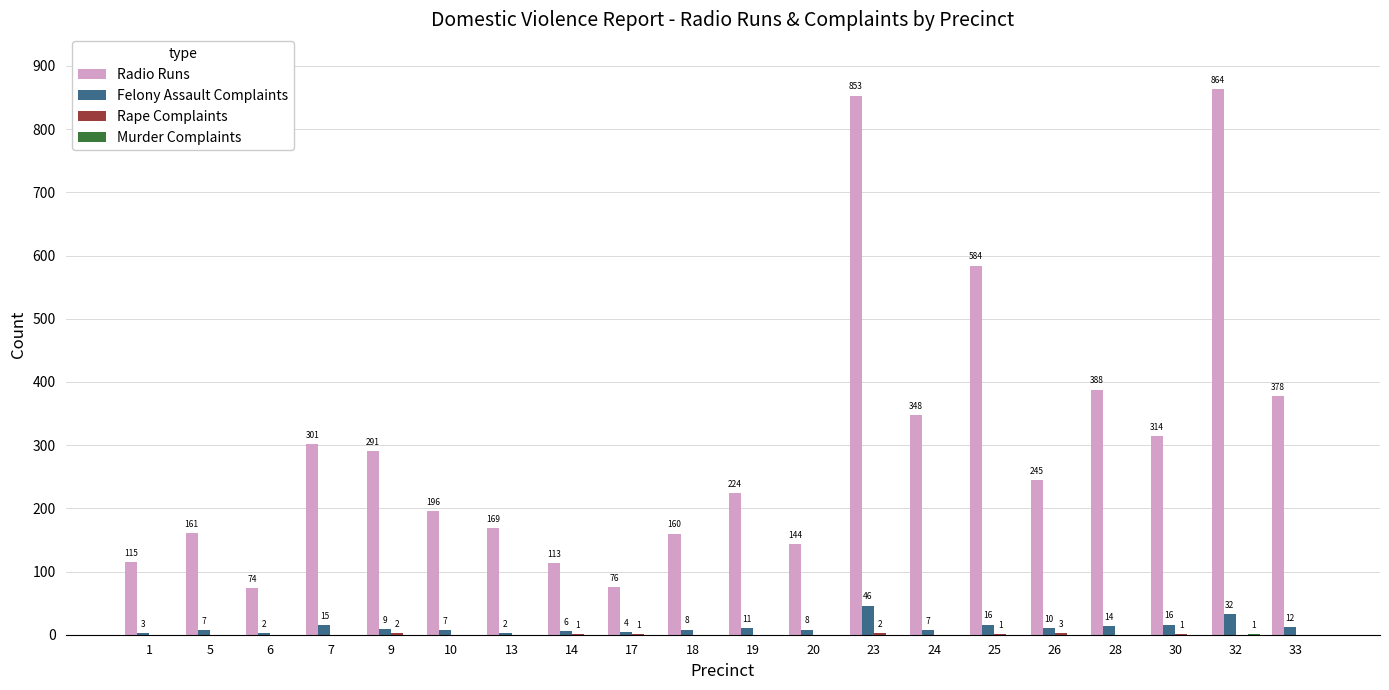

Read the Radio Runs value at 14, to the nearest 10.

110